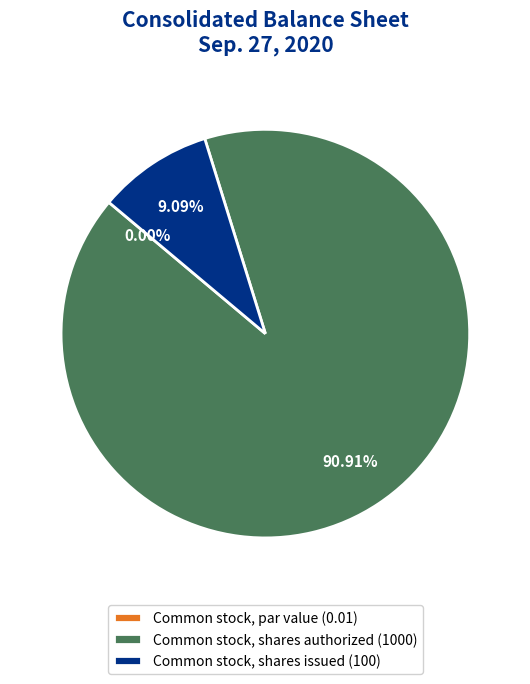

Is there any slice that represents more than half of the pie?

Yes